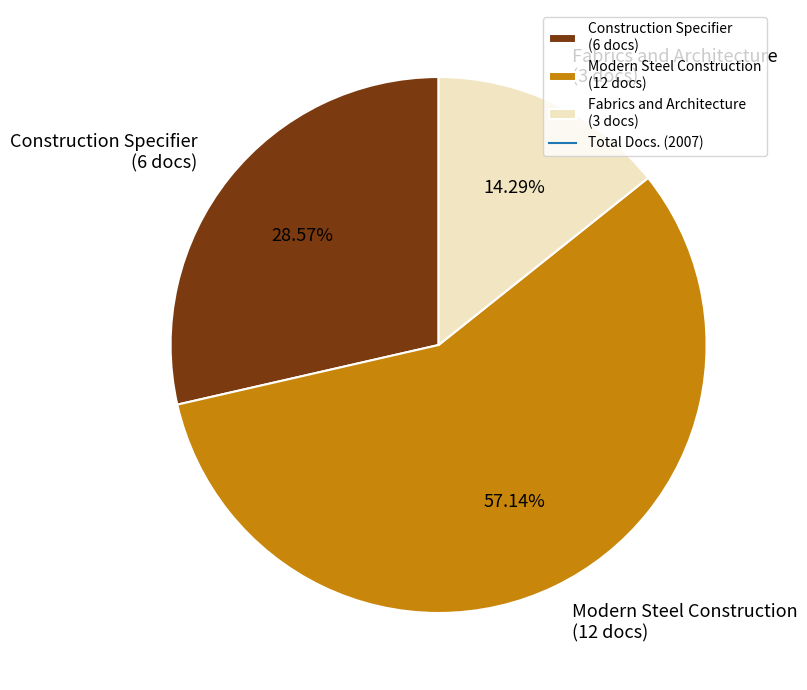

Approximately how many times larger is the value at Modern Steel Construction compared to Fabrics and Architecture?

4.0